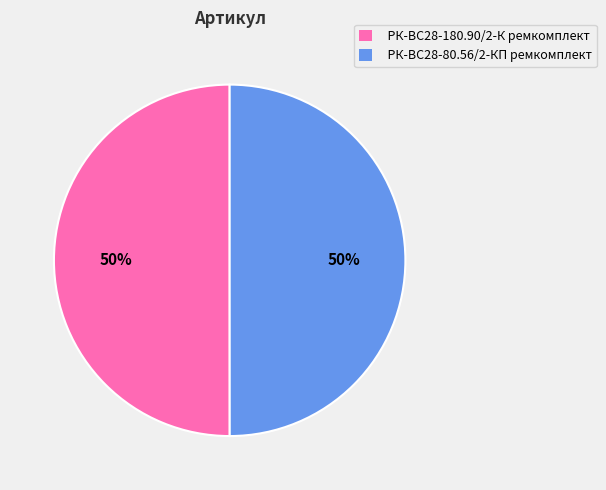

True or false: РК-ВС28-180.90/2-К ремкомплект accounts for 62% of the total.

False